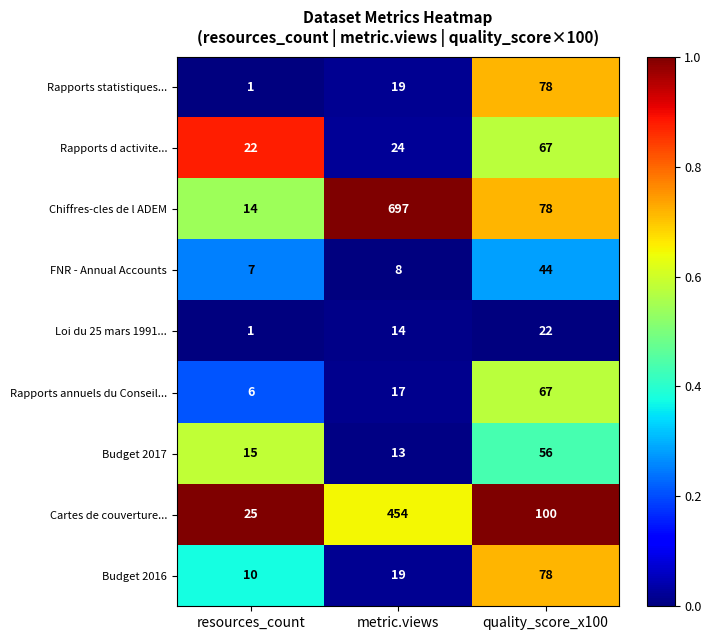

Rank the categories by Loi du 25 mars 1991... value from highest to lowest.

quality_score_x100, metric.views, resources_count